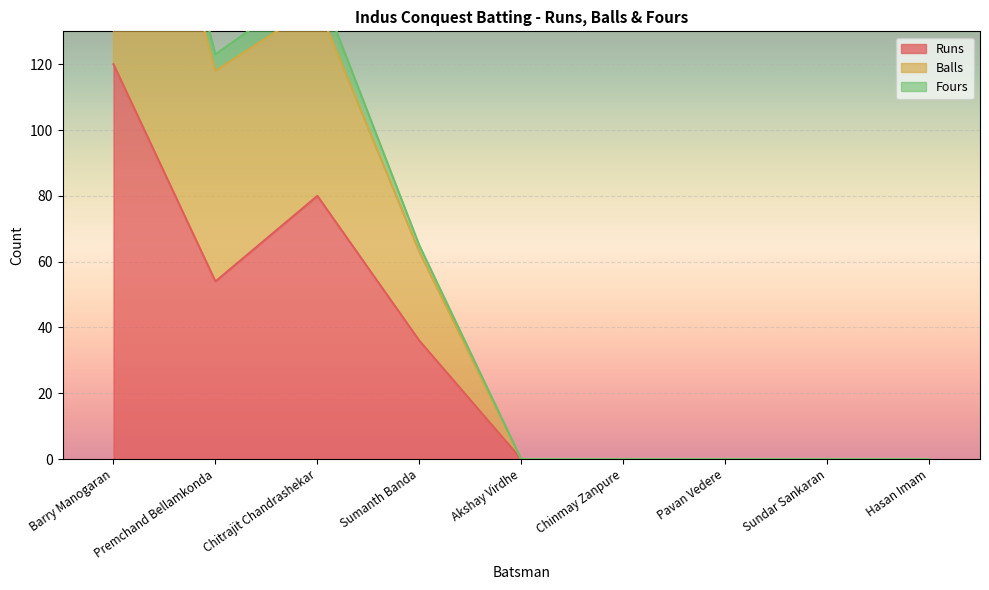

Which has a higher value, Pavan Vedere or Sumanth Banda?

Sumanth Banda